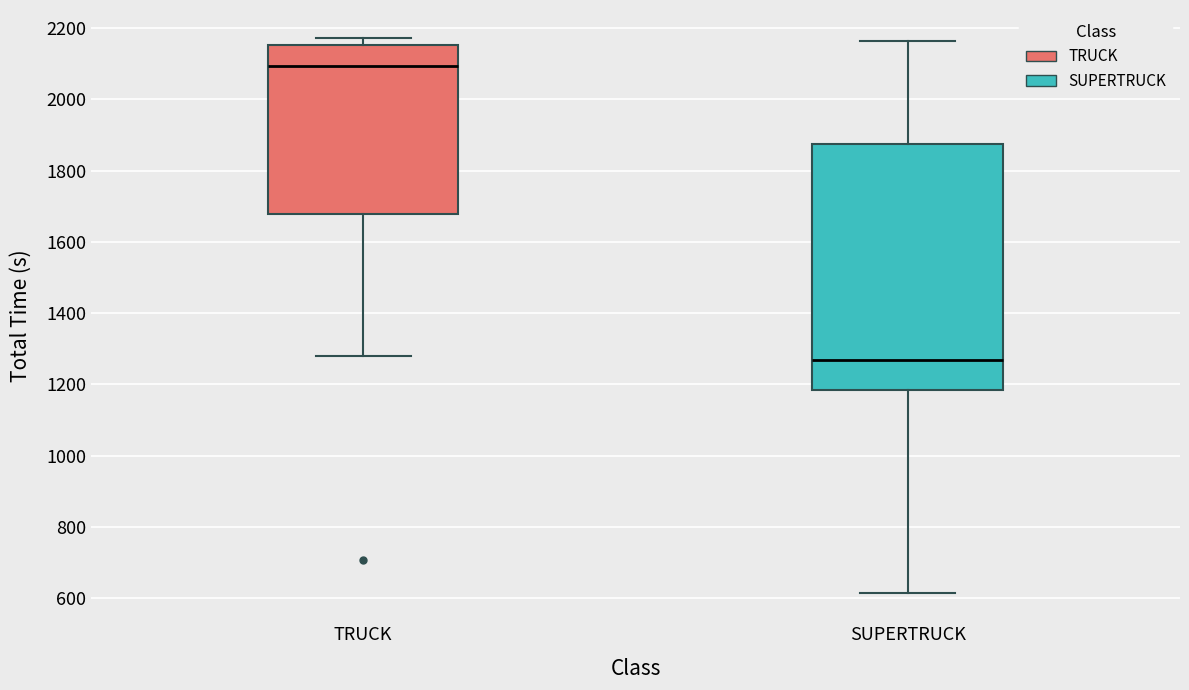

Reading left to right, read every box against the y-axis: the position of its median line, the range the box covers, and the ends of its whiskers. The values are not printed on the chart, so give them approximately, as read against the axis.

TRUCK: median 2100, box 1680 to 2160, whiskers 1280 to 2180
SUPERTRUCK: median 1260, box 1180 to 1880, whiskers 620 to 2160